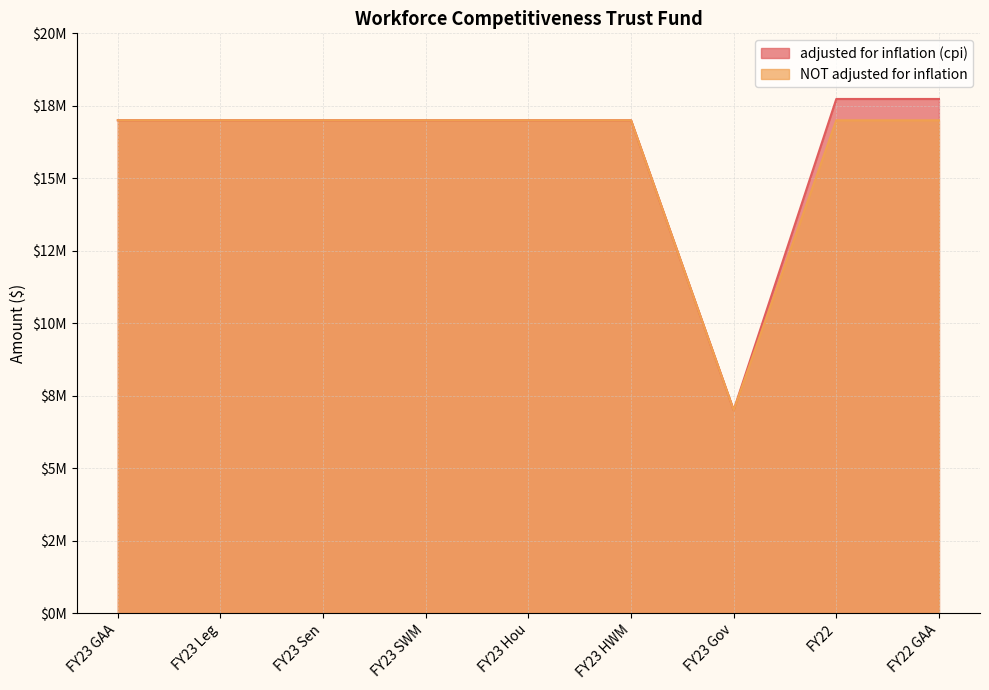

True or false: adjusted for inflation (cpi) has a value of 4247610 at FY22 GAA.

False